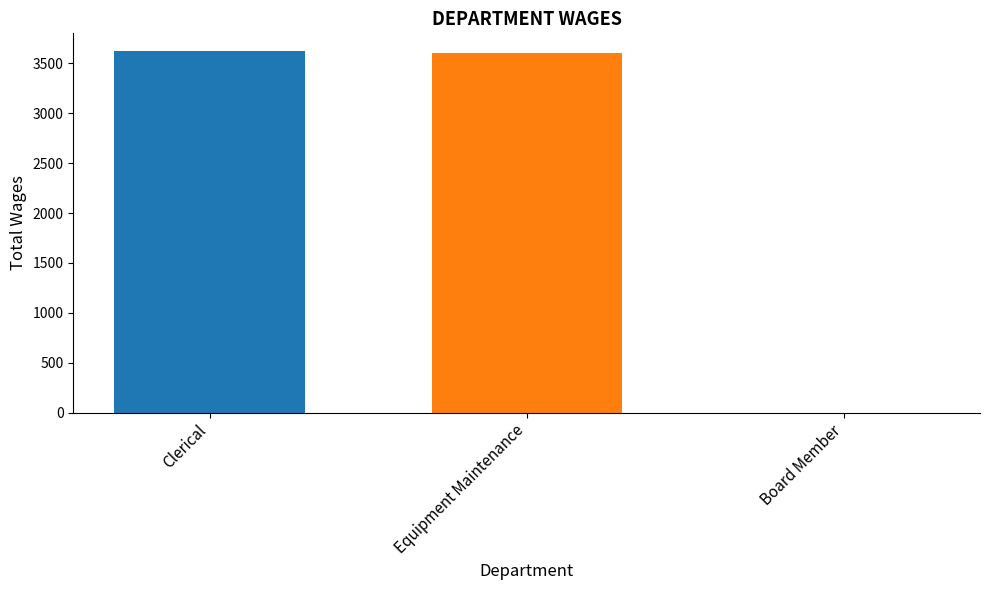

How many data points does each series have?

3